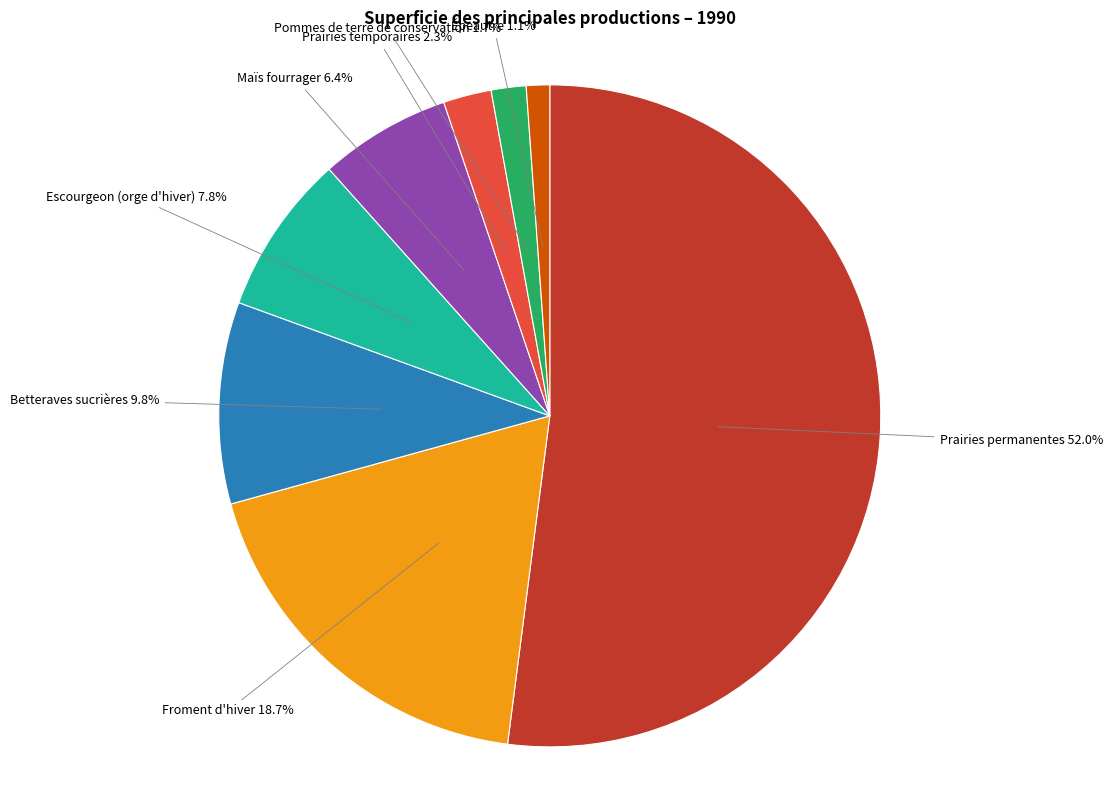

To the nearest percent, what portion does Froment d'hiver represent?

19%